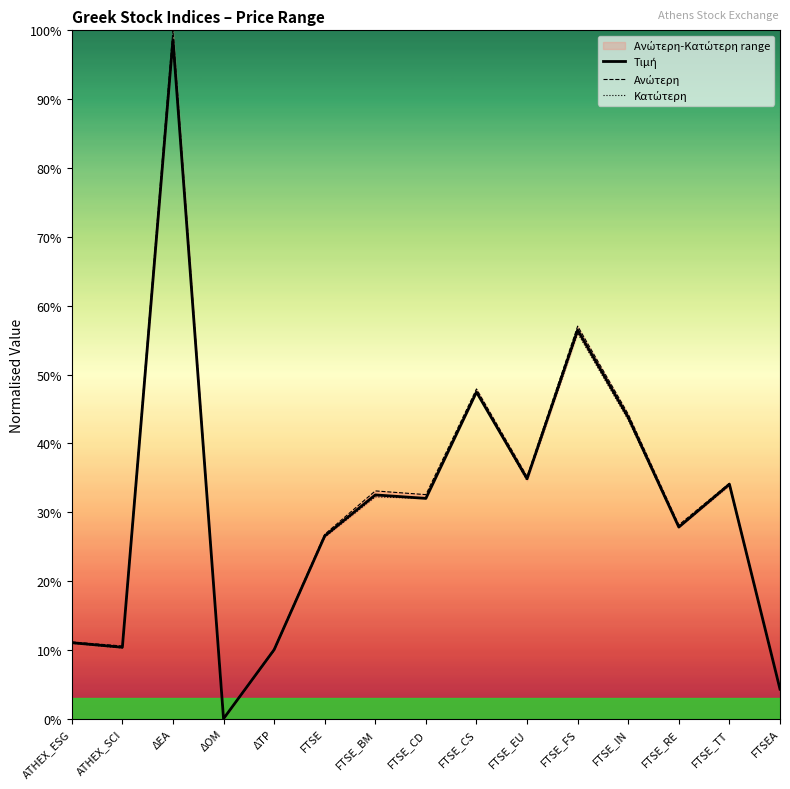

True or false: Ανώτερη has more than 2 points higher than both neighbors.

True